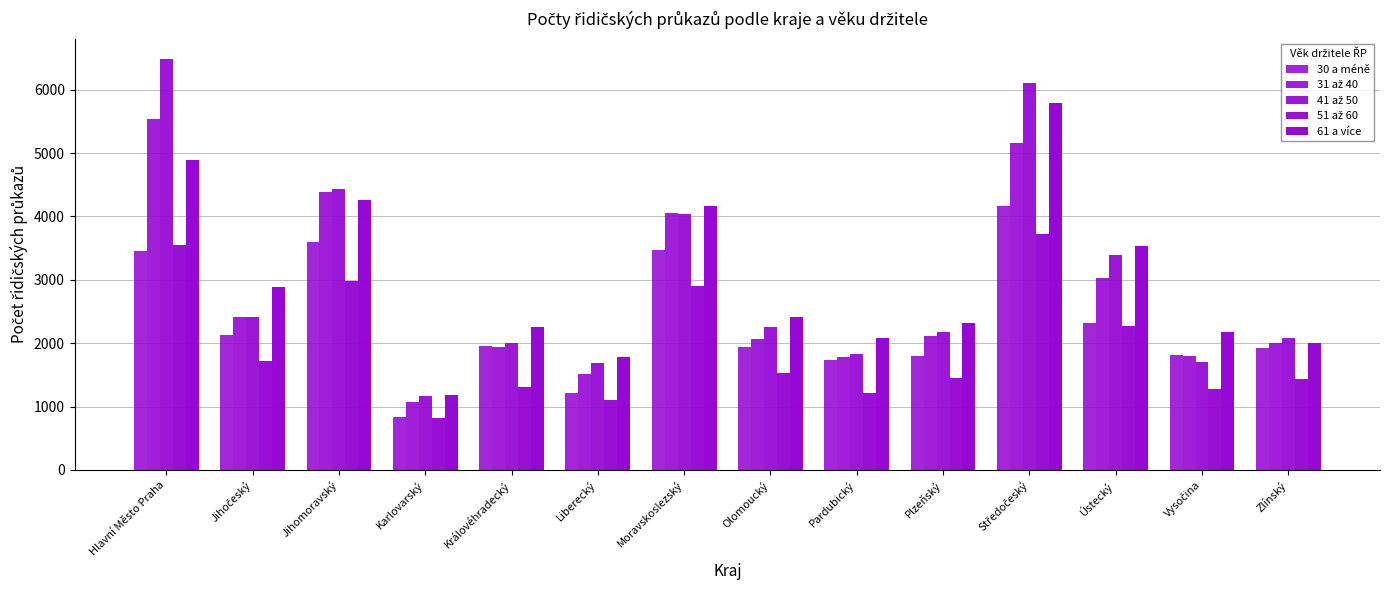

What is the difference between the 51 až 60 values at Středočeský and Plzeňský?

2271